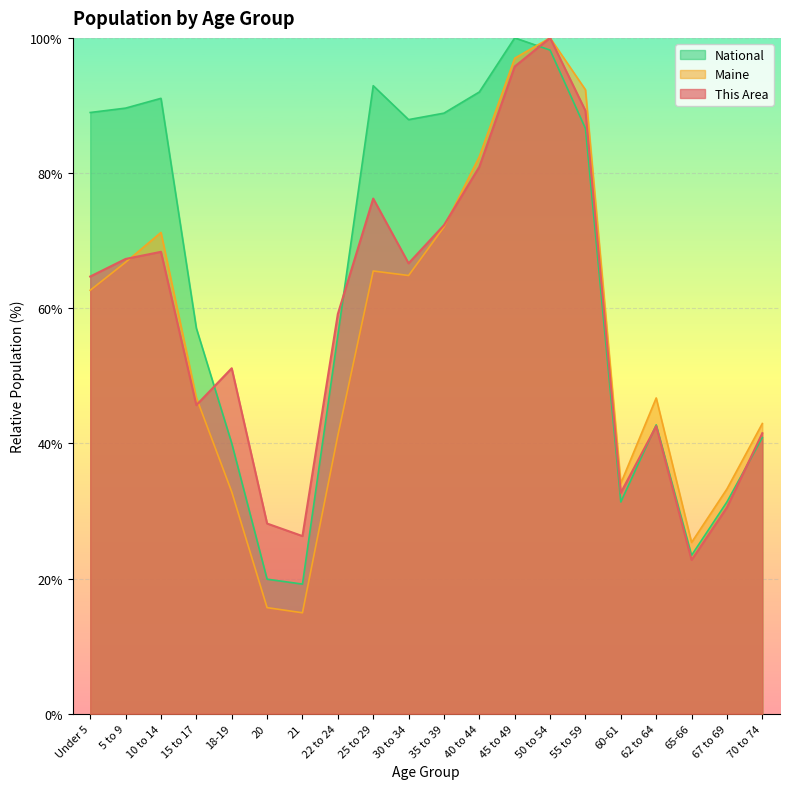

Which series has the largest range (max minus min)?

Maine